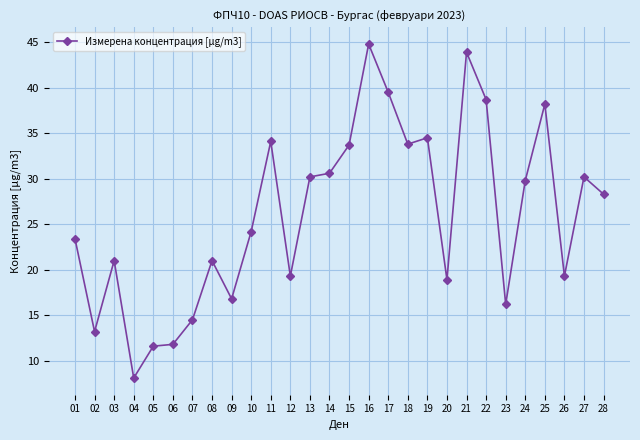

Where does the data first go above 28?

11